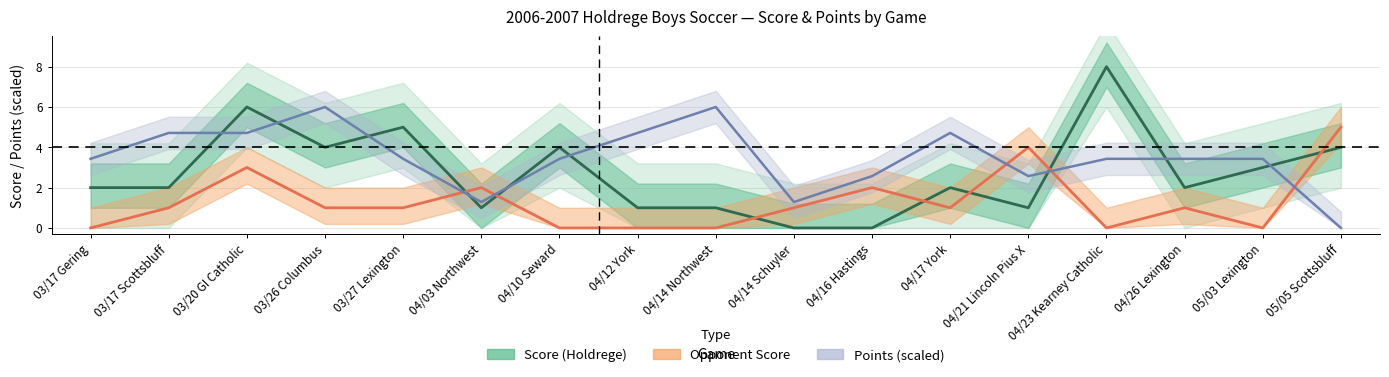

What value does the opp_score series have at 03/26 Columbus?

1.0